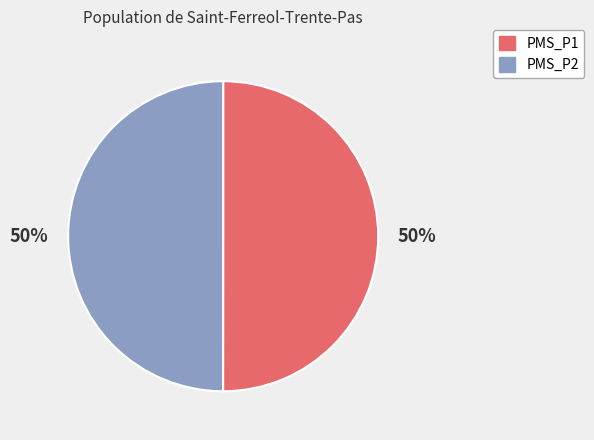

Is it true that PMS_P2 is 65% of the pie?

False